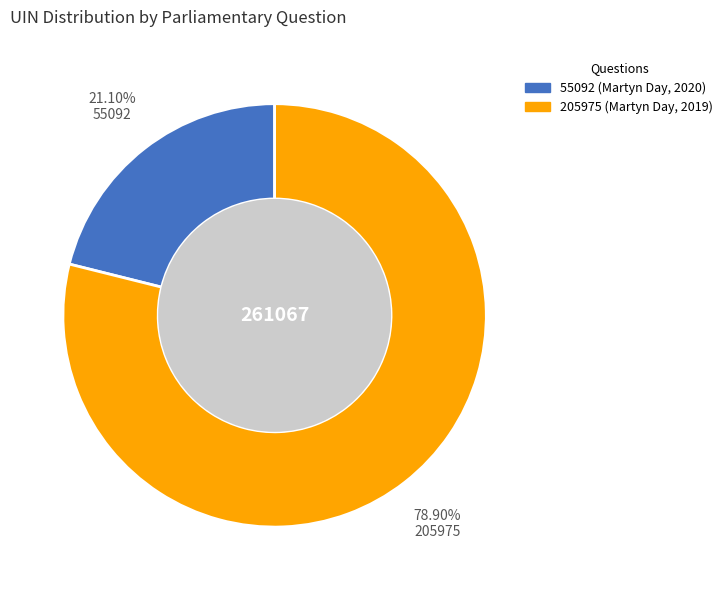

What is the ratio of the value at 205975 (Martyn Day, 2019) to the value at 55092 (Martyn Day, 2020)?

3.7